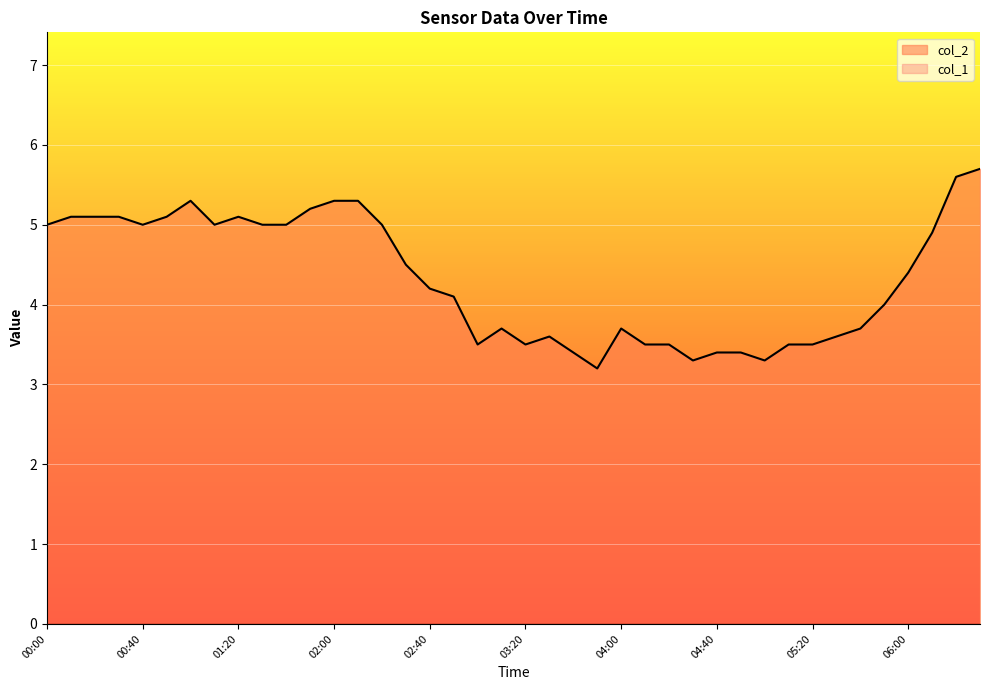

What is the greatest value displayed?

5.7